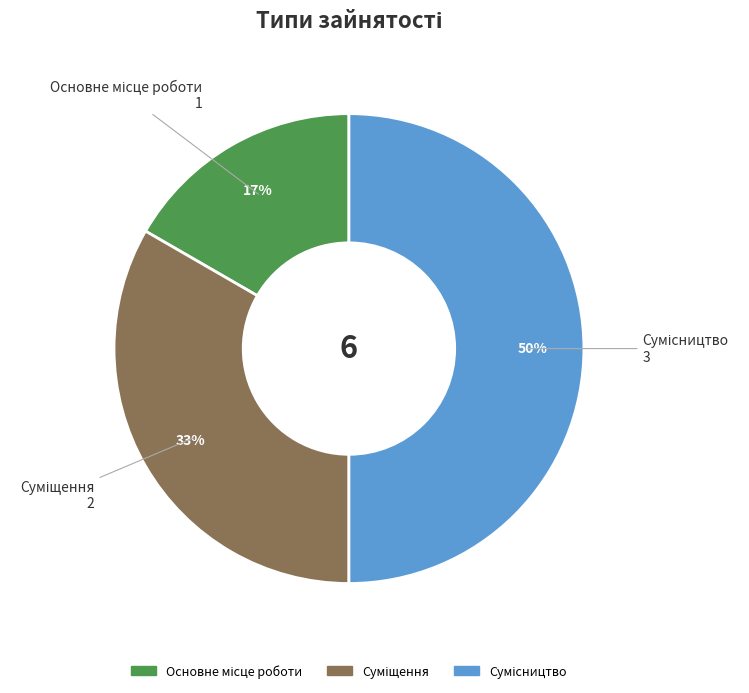

How many segments does this pie chart have?

3